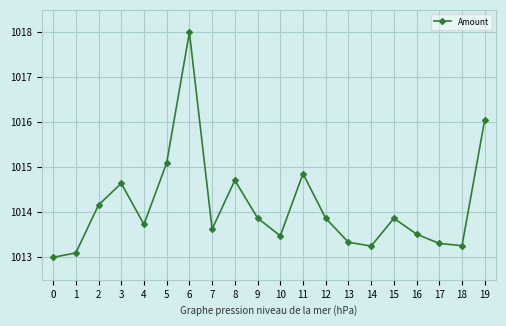

Read the value at 7.

1013.6